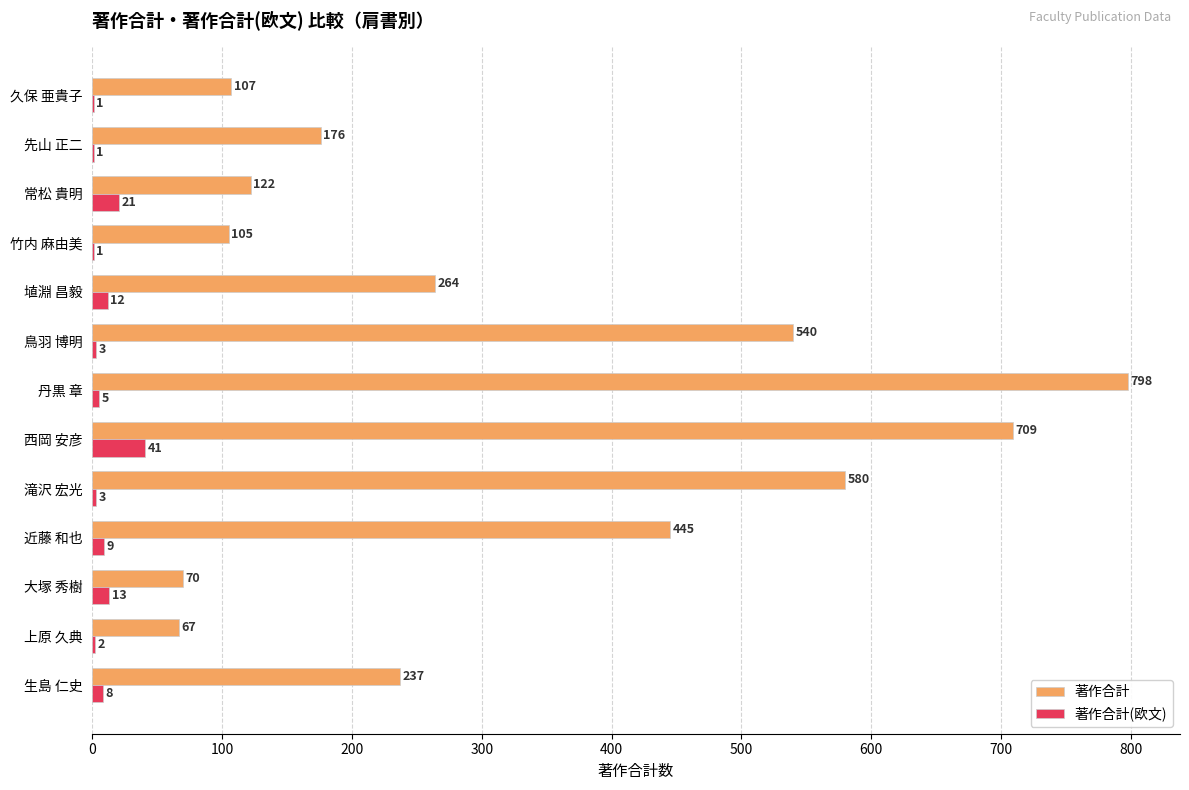

At which label is 著作合計 closest to 432?

近藤 和也